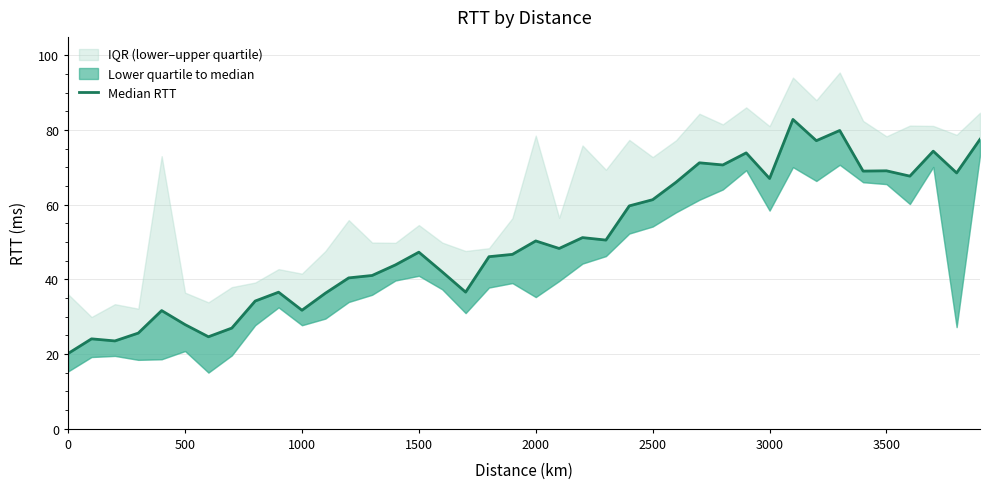

What is the difference between the second highest and minimum values?

59.7